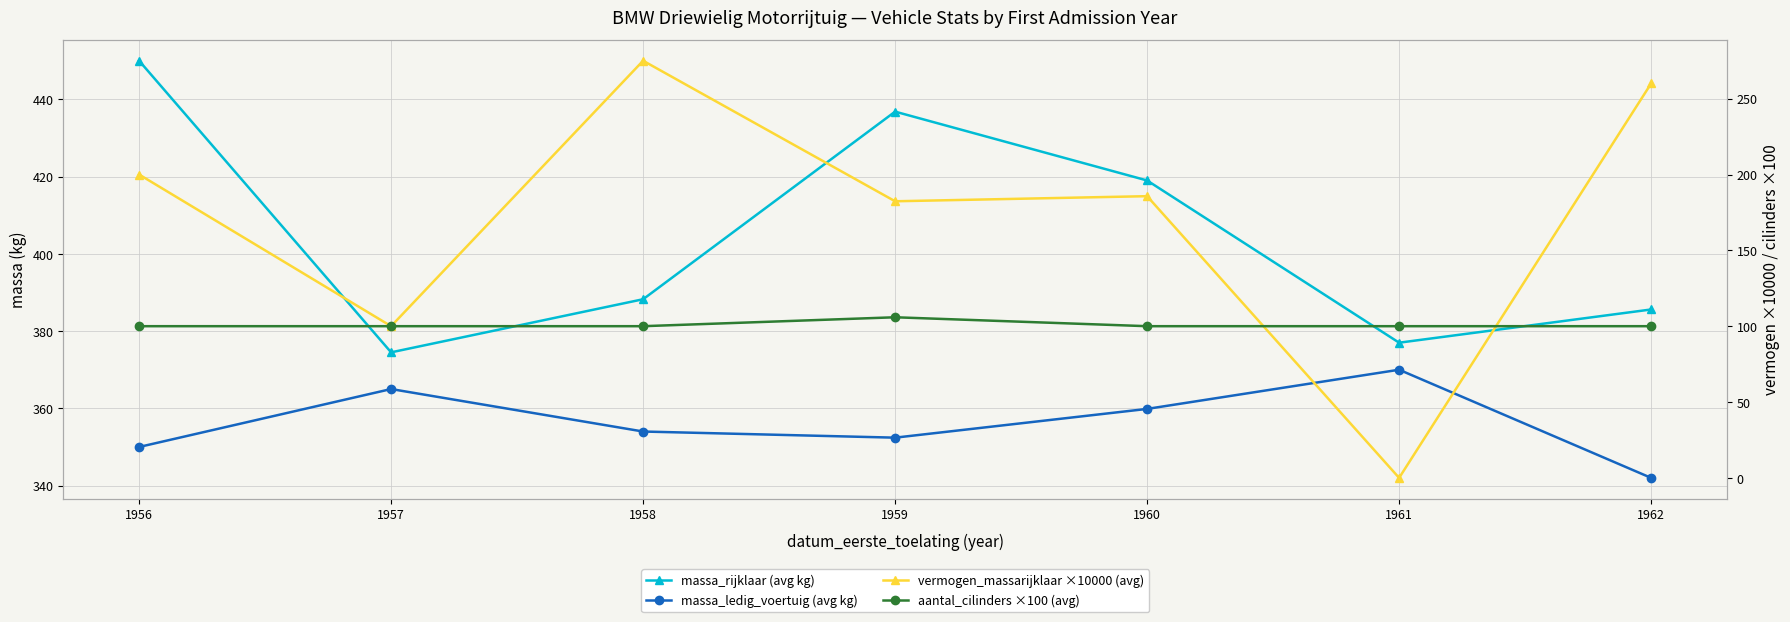

In vermogen_massarijklaar ×10000 (avg), how many points are lower than both neighbors (excluding endpoints)?

3